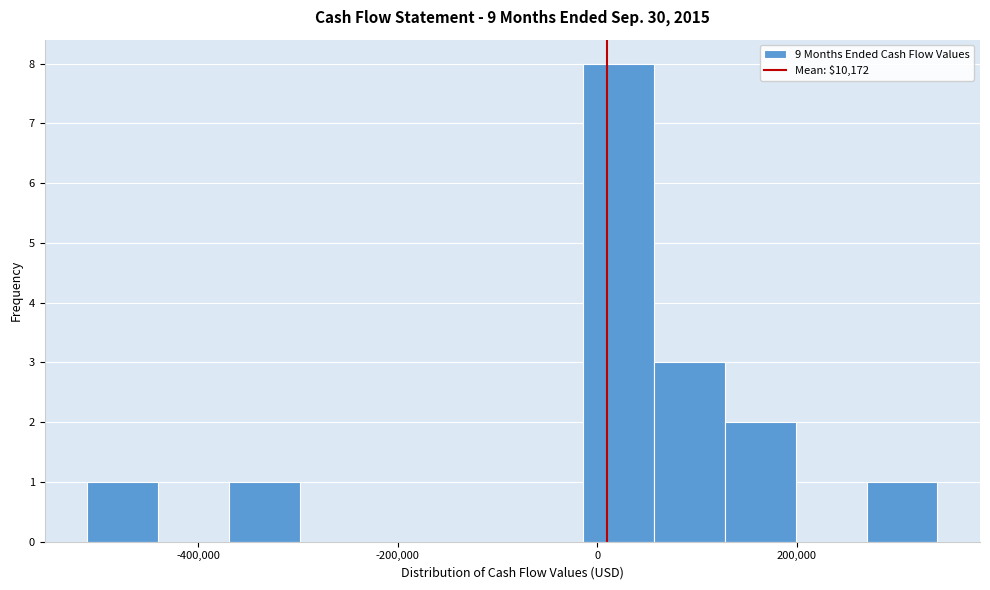

Read against the x-axis, roughly where is the centre of the tallest bar?

20000